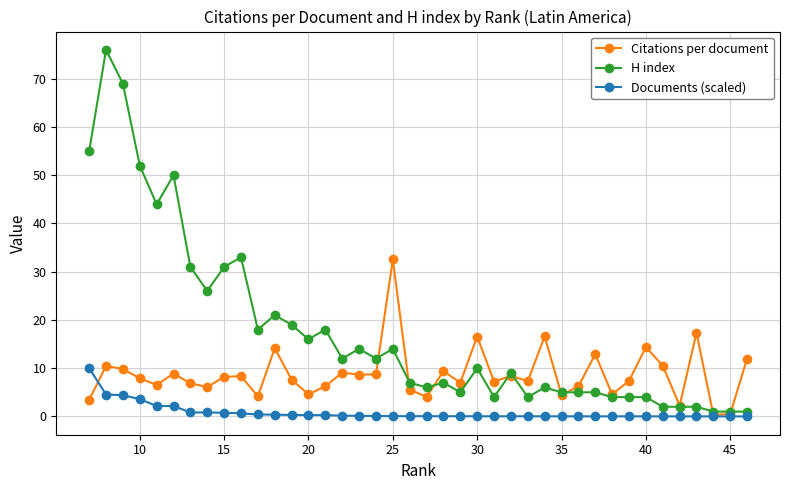

At how many categories does at least one series exceed 46?

5